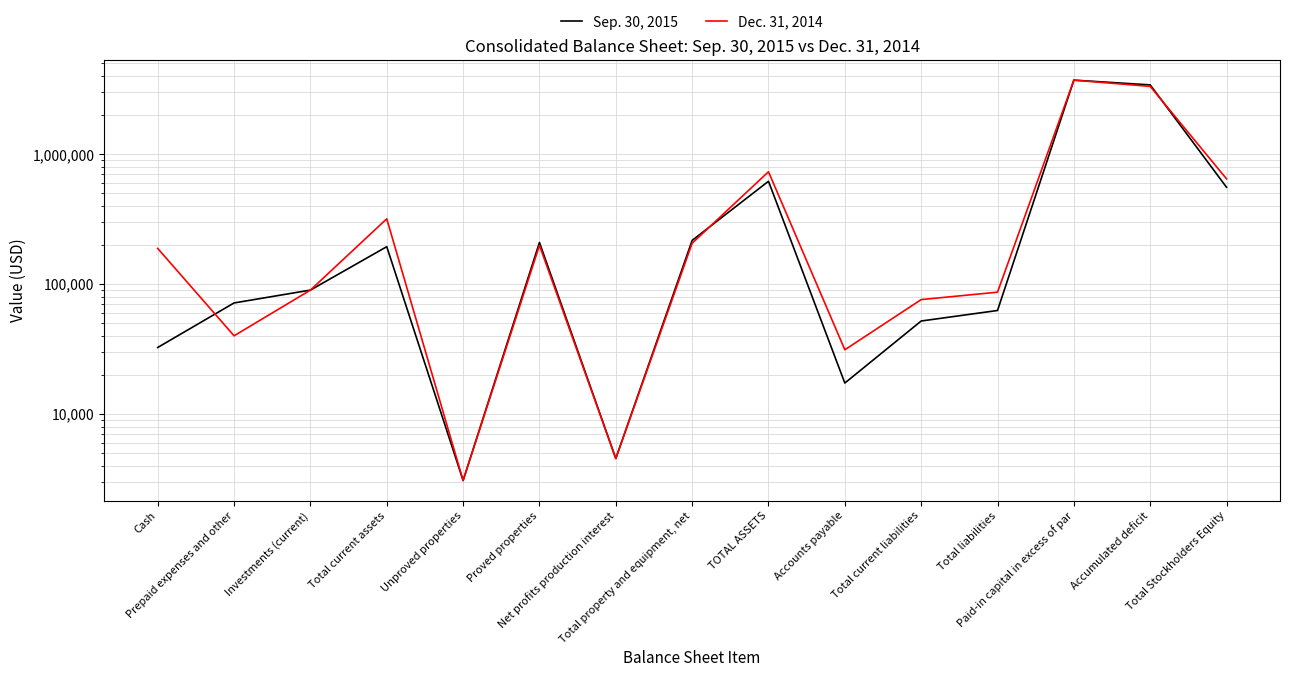

List the labels in order of Sep. 30, 2015 value, largest first.

Paid-in capital in excess of par, Accumulated deficit, TOTAL ASSETS, Total Stockholders Equity, Total property and equipment, net, Proved properties, Total current assets, Investments (current), Prepaid expenses and other, Total liabilities, Total current liabilities, Cash, Accounts payable, Net profits production interest, Unproved properties